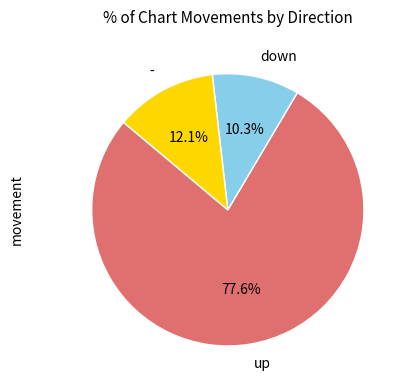

How much of the chart is everything except down?

89.7%